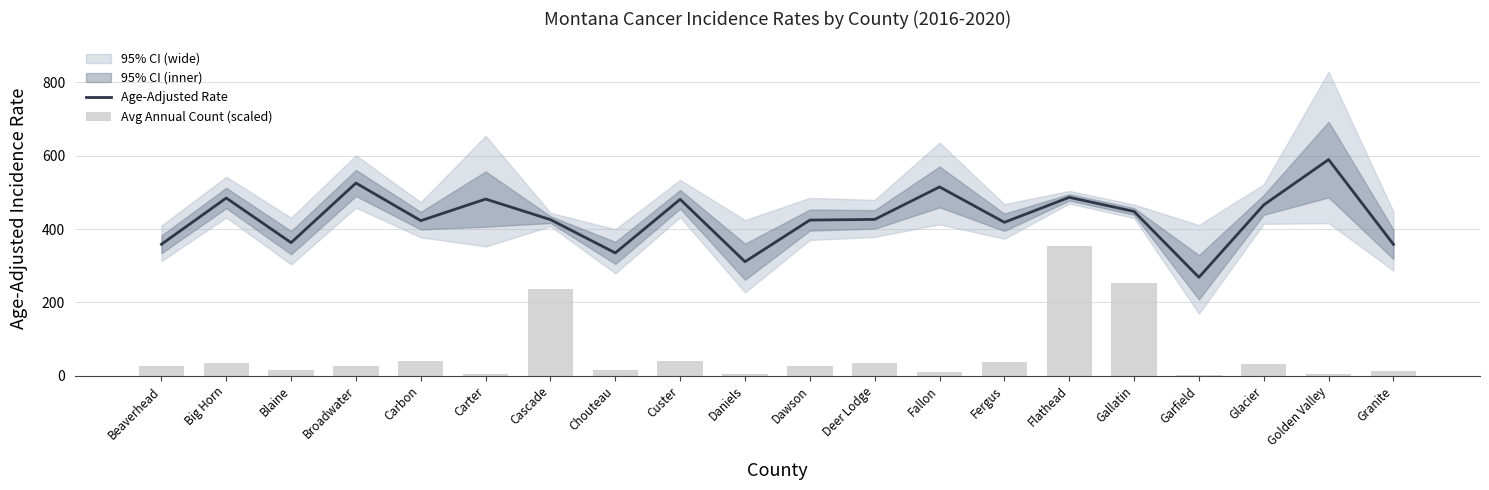

List the labels in order of Avg Annual Count (scaled) value, largest first.

Flathead, Gallatin, Cascade, Custer, Carbon, Fergus, Deer Lodge, Big Horn, Glacier, Beaverhead, Broadwater, Dawson, Blaine, Chouteau, Granite, Fallon, Carter, Daniels, Golden Valley, Garfield